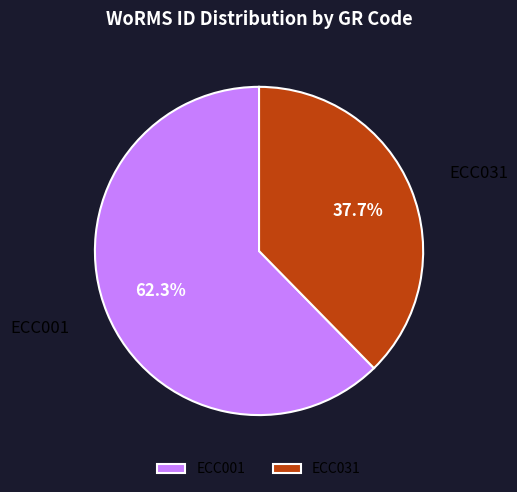

Is it true that ECC031 is 38% of the pie?

True